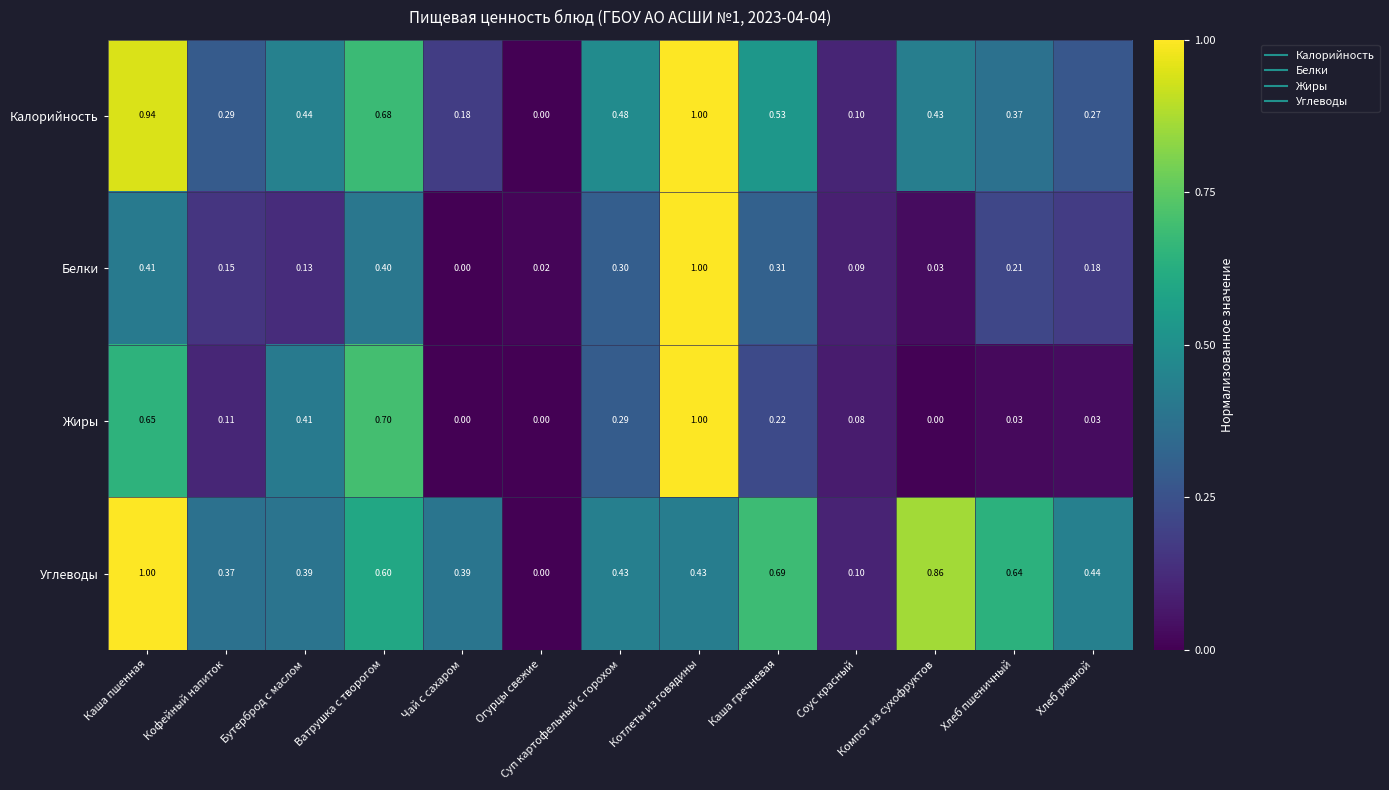

At which category is the sum across all series the highest?

Котлеты из говядины